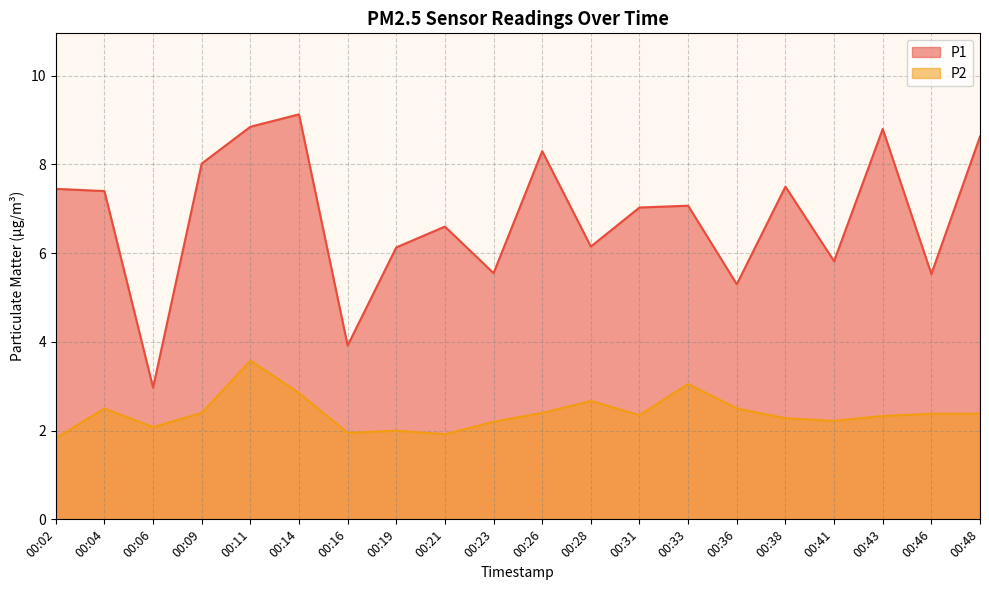

How many interior local valleys does the P1 series have?

7